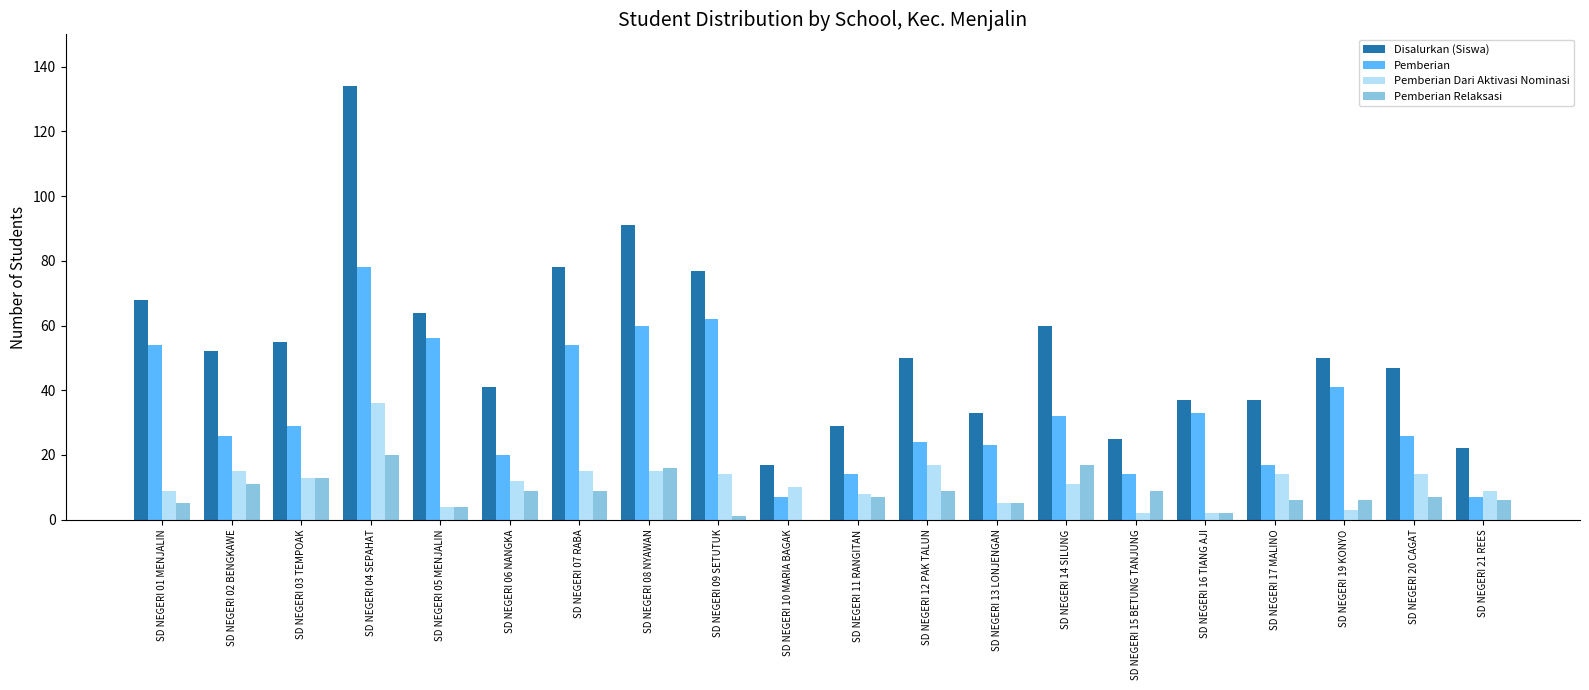

What is the sum of all Pemberian Relaksasi values?

162